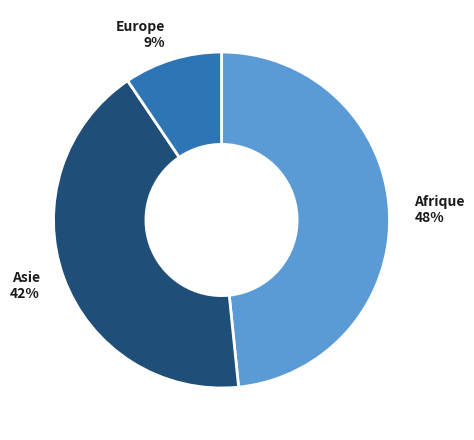

True or false: Afrique accounts for 48% of the total.

True